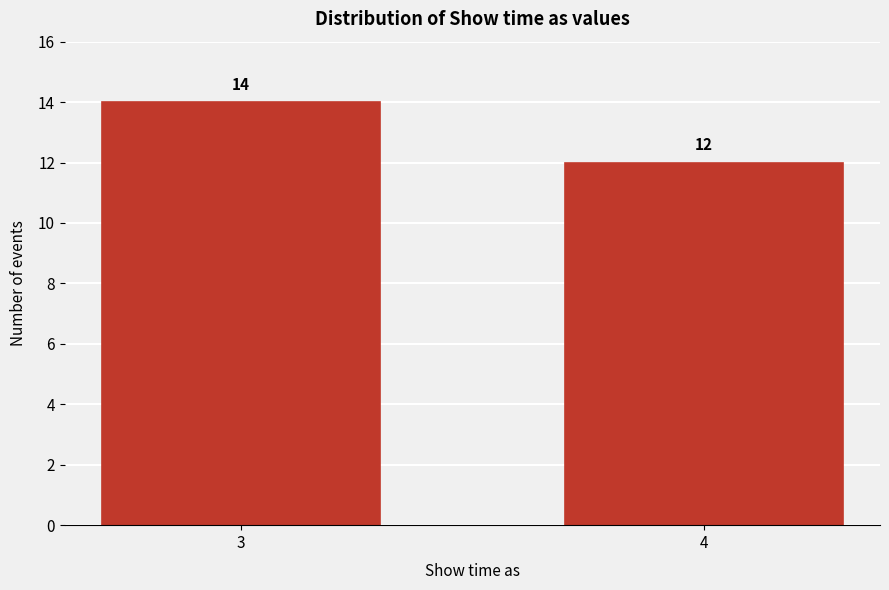

Reading left to right, extract all data points from this chart.

14	12